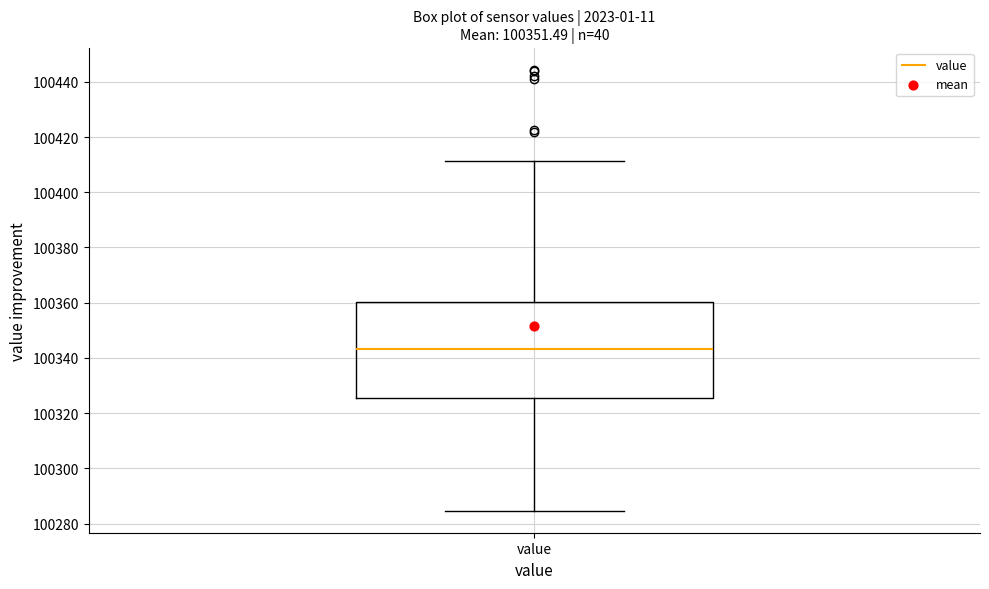

Read this box plot against the y-axis: the position of the median line, the range covered by the box, and the ends of both whiskers. The values are not printed on the chart, so give them approximately, as read against the axis.

median 100344, box 100326 to 100360, whiskers 100284 to 100412